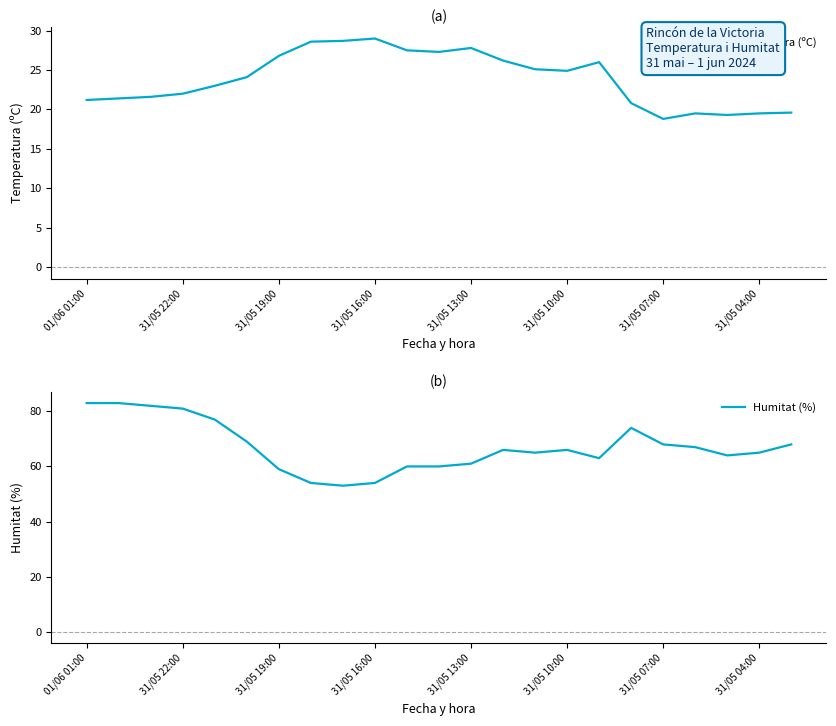

What is the minimum value for Temperatura (ºC)?

18.8